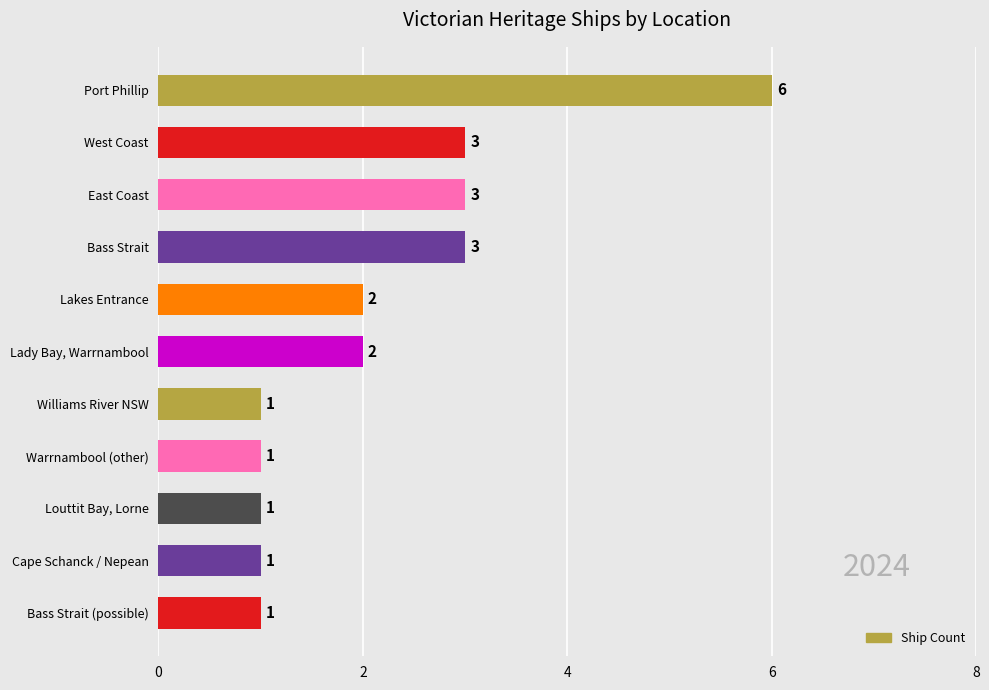

Reading top to bottom, list all the values displayed in this chart.

Port Phillip=6	West Coast=3	East Coast=3	Bass Strait=3	Lakes Entrance=2	Lady Bay, Warrnambool=2	Williams River NSW=1	Warrnambool (other)=1	Louttit Bay, Lorne=1	Cape Schanck / Nepean=1	Bass Strait (possible)=1